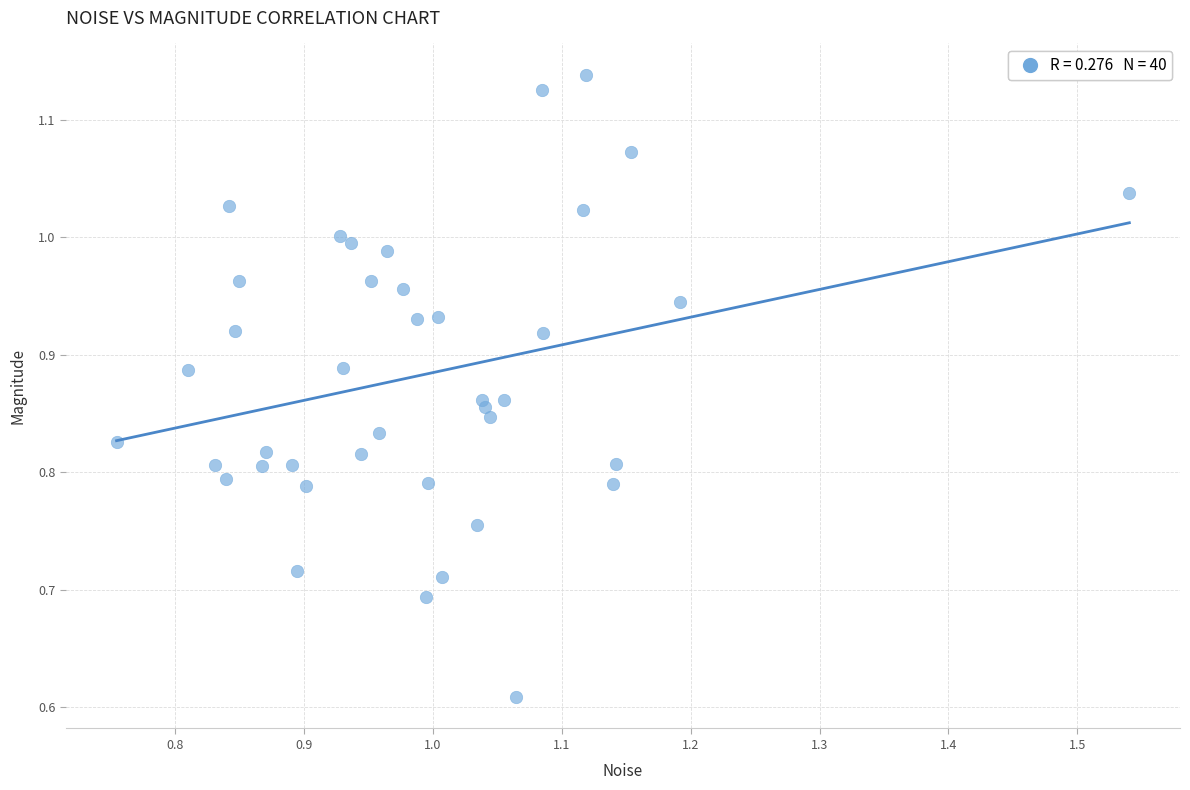

What is the range of Y values (max minus min)?

0.5